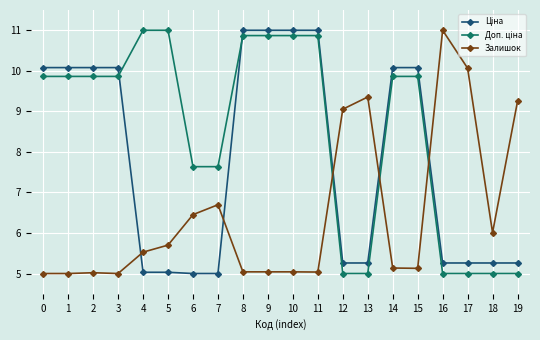

True or false: Залишок has a value of 8.1 at 18.

False